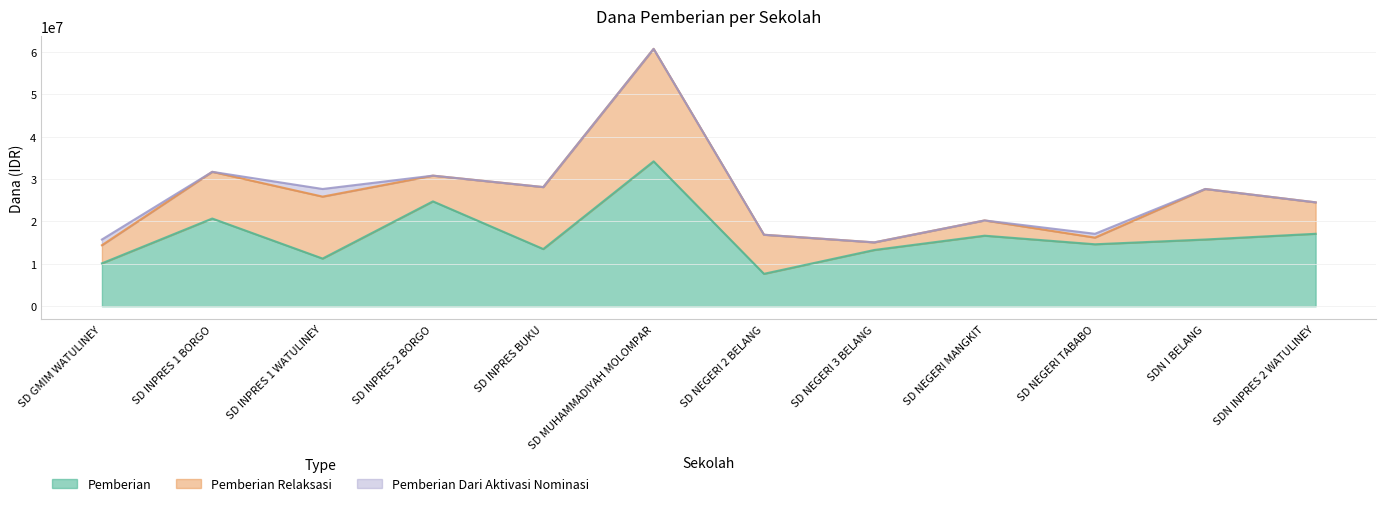

At which category is the sum across all series the highest?

SD MUHAMMADIYAH MOLOMPAR